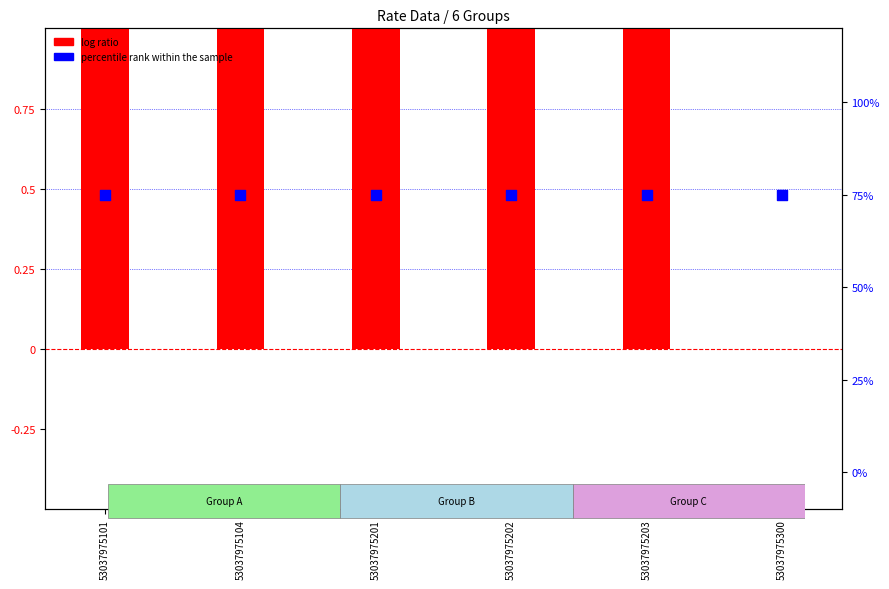

What are all the series names shown in the legend?

log ratio, percentile rank within the sample